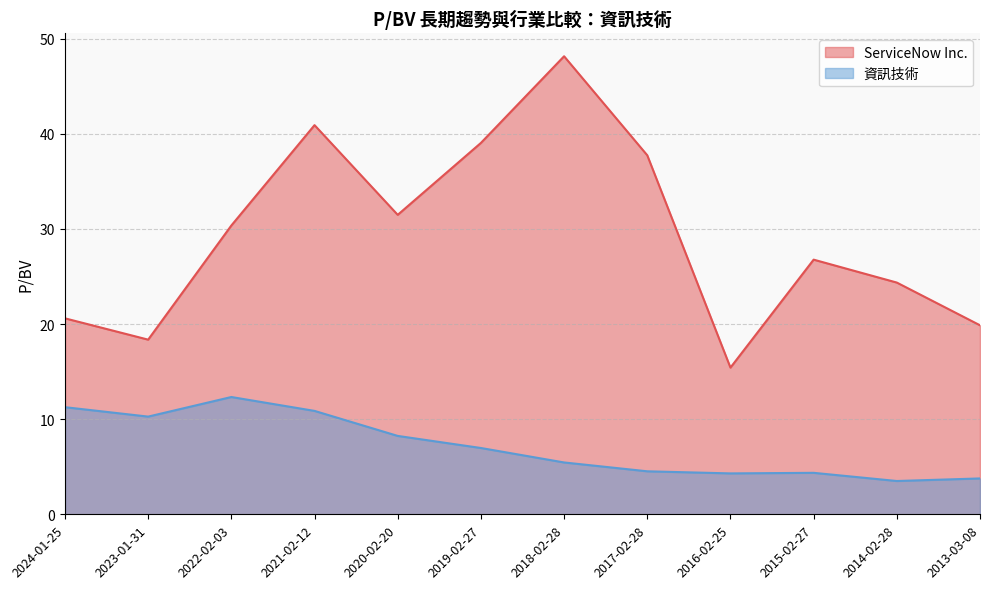

Between 2024-01-25 and 2014-02-28, which series saw the biggest shift?

資訊技術